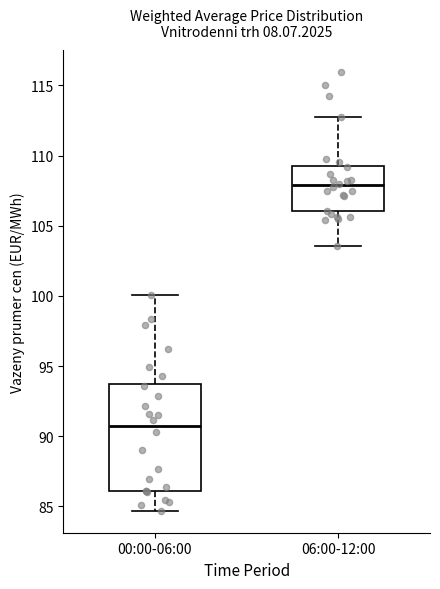

Where is the upper edge of the box for 06:00-12:00 on the y-axis? The values are not printed on the chart, so give them approximately, as read against the axis.

109.5